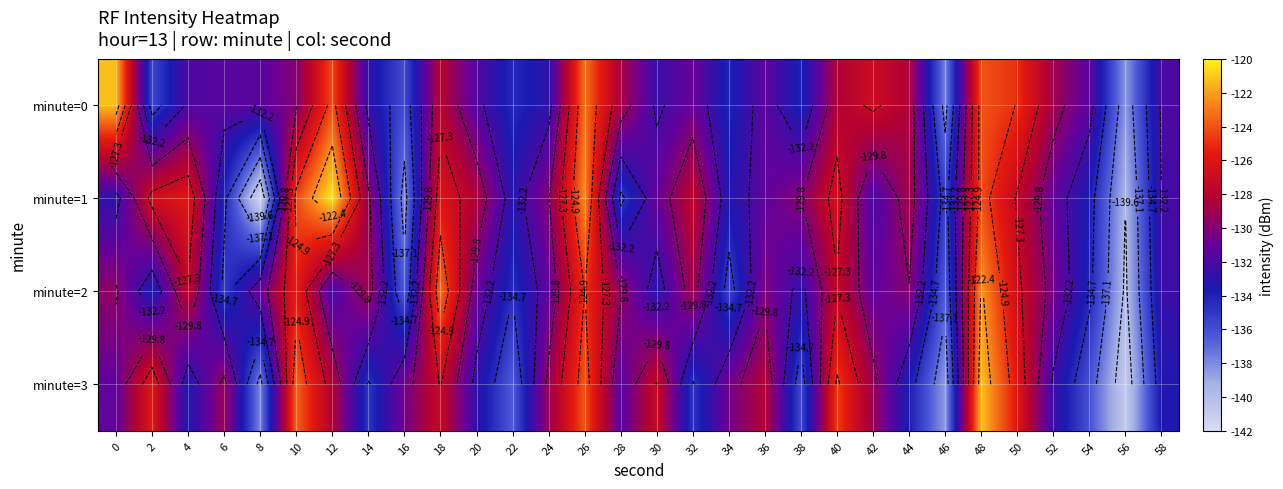

Which series changed the most between 0 and 58?

minute=0